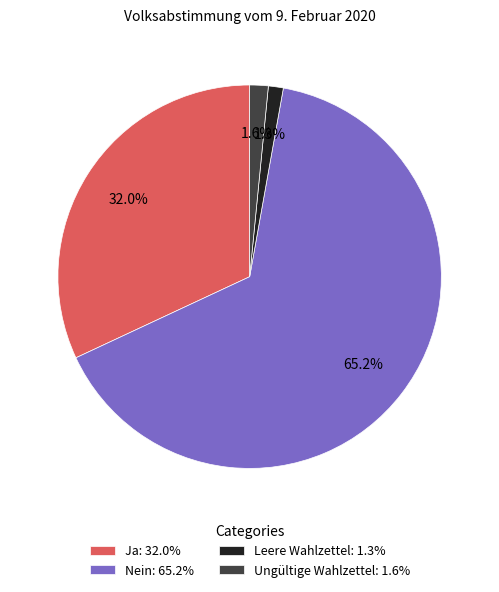

Between Leere Wahlzettel: 1.3% and Ja: 32.0%, which is larger?

Ja: 32.0%